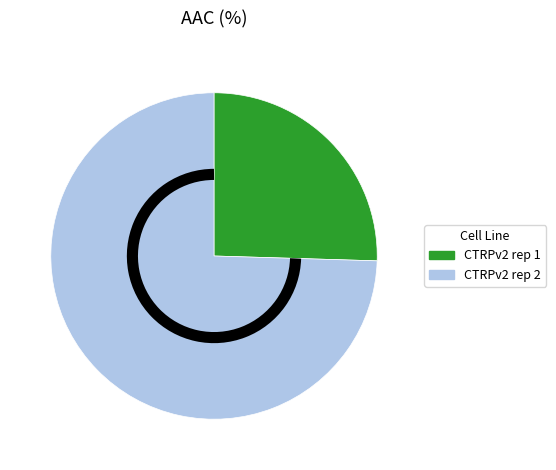

Between CTRPv2 rep 1 and CTRPv2 rep 2, which is larger?

CTRPv2 rep 2